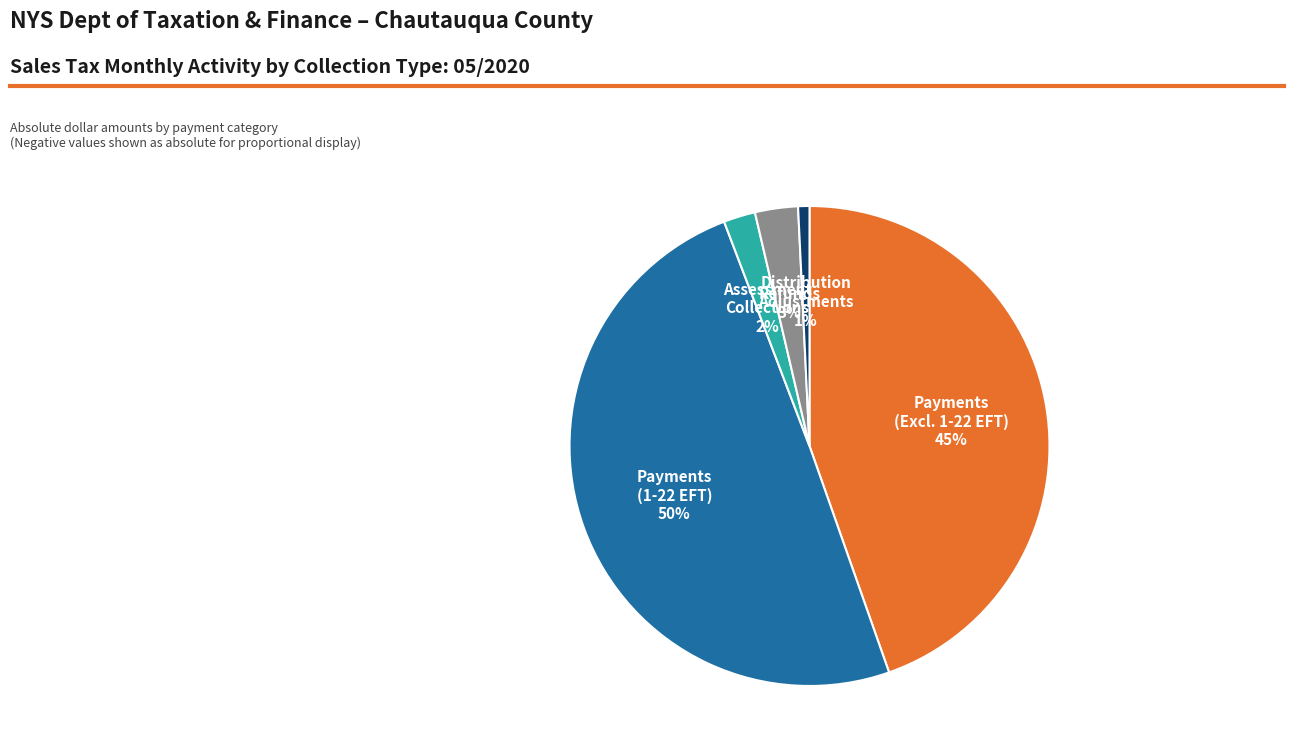

To the nearest percent, what is the average slice percentage?

20%